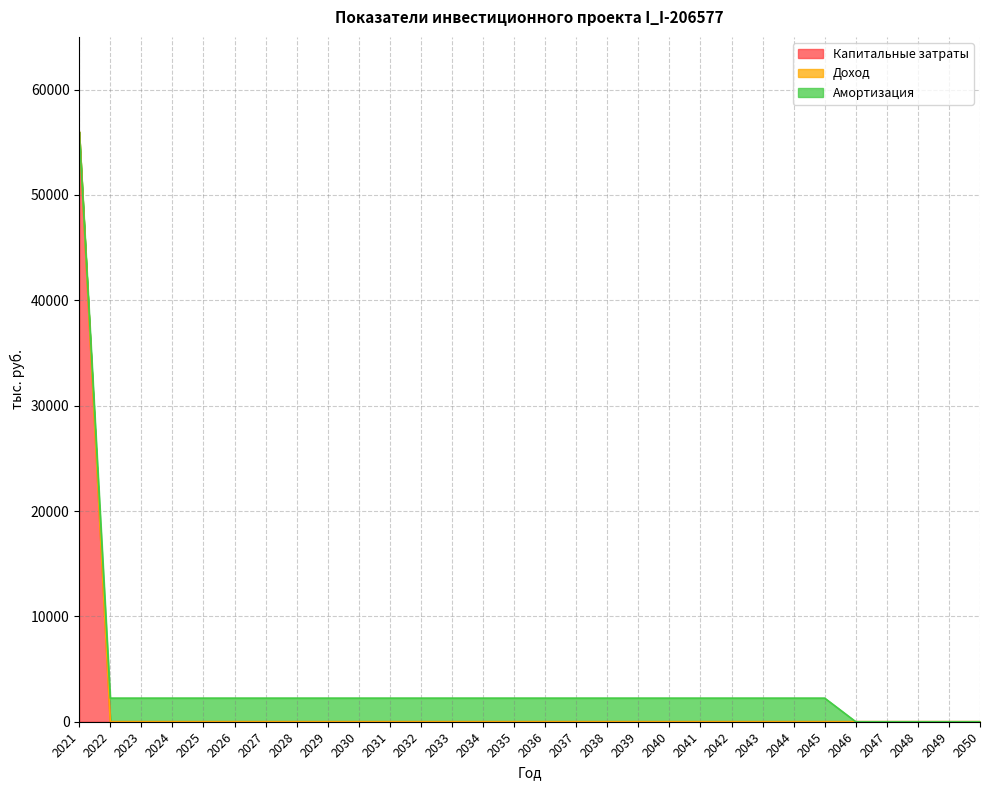

Reading left to right, extract all data points from this chart.

Капитальные затраты: 2021=55997.3	2022=0.0	2023=0.0	2024=0.0	2025=0.0	2026=0.0	2027=0.0	2028=0.0	2029=0.0	2030=0.0	2031=0.0	2032=0.0	2033=0.0	2034=0.0	2035=0.0	2036=0.0	2037=0.0	2038=0.0	2039=0.0	2040=0.0	2041=0.0	2042=0.0	2043=0.0	2044=0.0	2045=0.0	2046=0.0	2047=0.0	2048=0.0	2049=0.0	2050=0.0
Доход: 2021=0.0	2022=0.0	2023=0.0	2024=0.0	2025=0.0	2026=0.0	2027=0.0	2028=0.0	2029=0.0	2030=0.0	2031=0.0	2032=0.0	2033=0.0	2034=0.0	2035=0.0	2036=0.0	2037=0.0	2038=0.0	2039=0.0	2040=0.0	2041=0.0	2042=0.0	2043=0.0	2044=0.0	2045=0.0	2046=0.0	2047=0.0	2048=0.0	2049=0.0	2050=0.0
Амортизация: 2021=0.0	2022=2239.9	2023=2239.9	2024=2239.9	2025=2239.9	2026=2239.9	2027=2239.9	2028=2239.9	2029=2239.9	2030=2239.9	2031=2239.9	2032=2239.9	2033=2239.9	2034=2239.9	2035=2239.9	2036=2239.9	2037=2239.9	2038=2239.9	2039=2239.9	2040=2239.9	2041=2239.9	2042=2239.9	2043=2239.9	2044=2239.9	2045=2239.9	2046=0.0	2047=0.0	2048=0.0	2049=0.0	2050=0.0